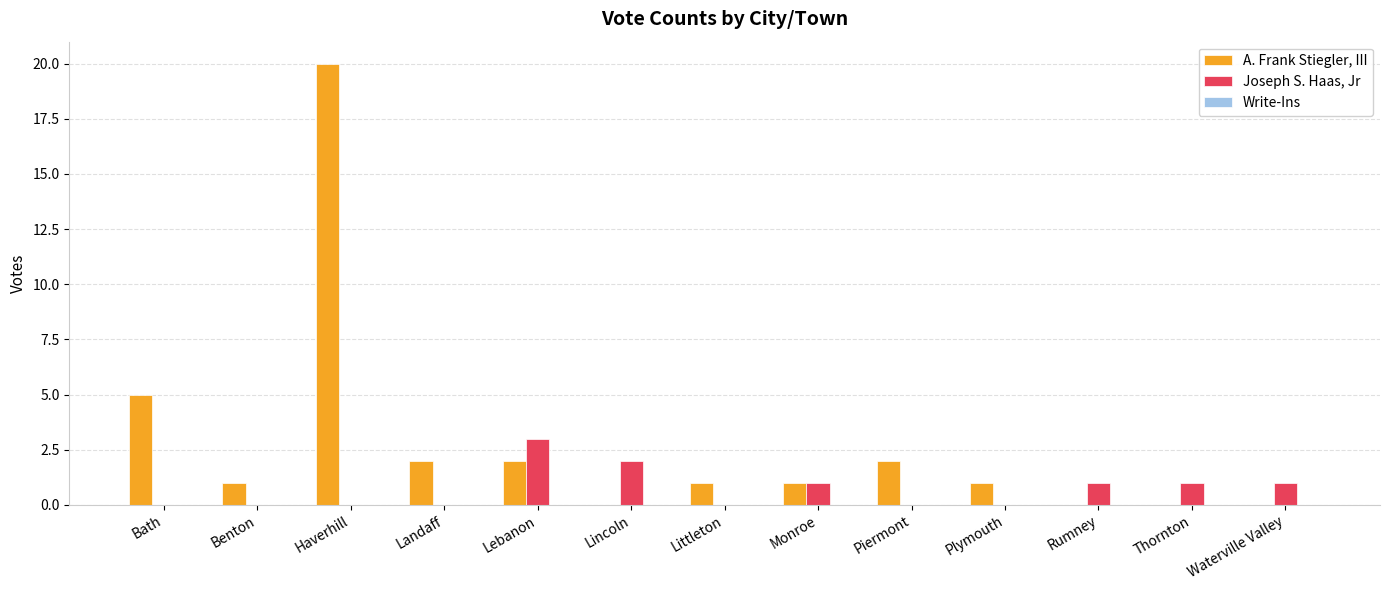

Are the bars grouped side by side (vs. stacked)?

Yes